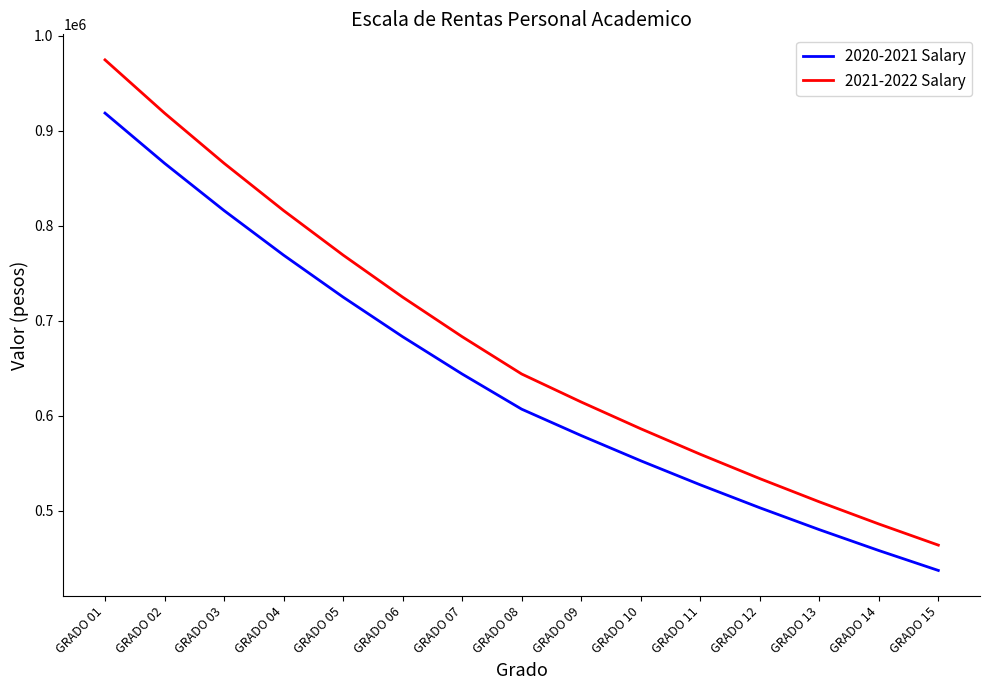

True or false: 2021-2022 Salary has a value of 865704 at GRADO 03.

True